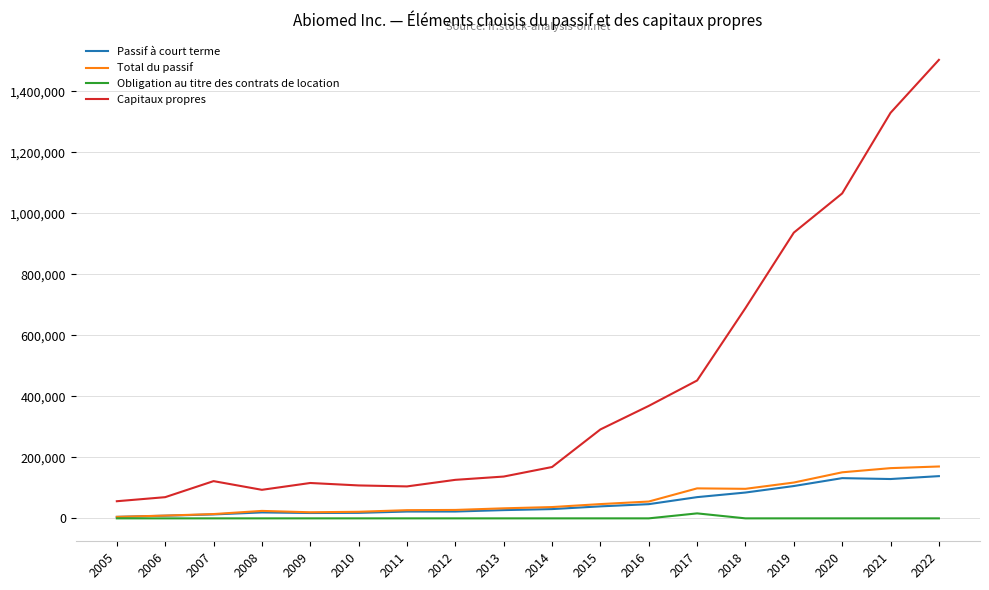

The Total du passif series shows 164684 at 2021. True or false?

True